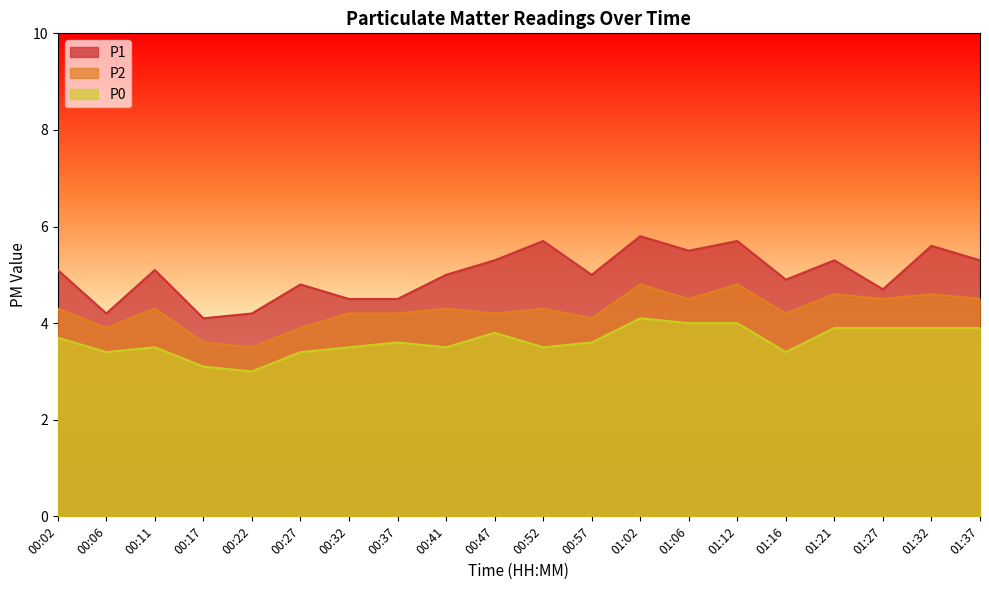

Which series has the largest total across all categories?

P1